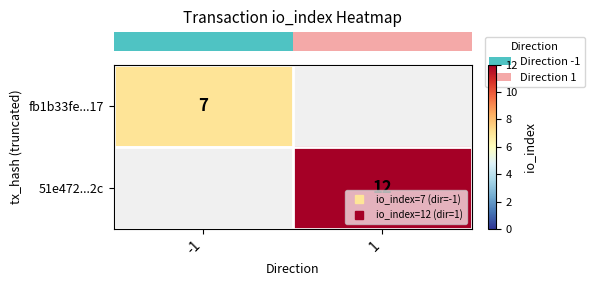

At which category does the chart reach its peak across all series?

1